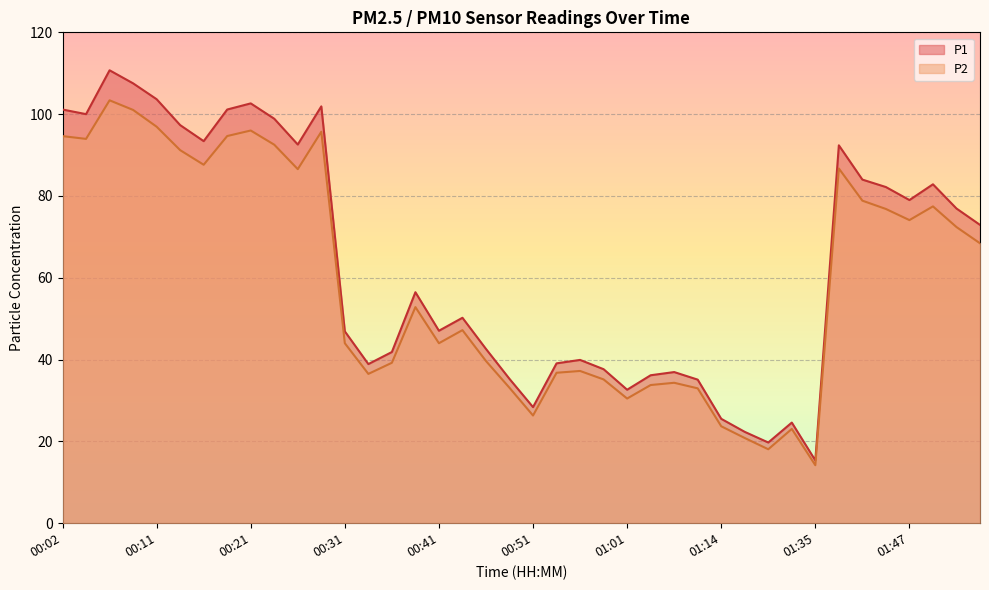

Reading right to left, extract all data points from this chart.

P1: 01:55=72.9	01:52=76.9	01:50=82.8	01:47=79.0	01:45=82.2	01:42=84.0	01:40=92.4	01:35=15.3	01:24=24.6	01:22=19.7	01:17=22.3	01:14=25.5	01:11=35.1	01:06=37.0	01:03=36.2	01:01=32.6	00:58=37.6	00:56=39.9	00:53=39.1	00:51=28.4	00:48=35.3	00:46=42.6	00:44=50.2	00:41=47.0	00:39=56.5	00:36=41.9	00:34=38.9	00:31=46.9	00:29=101.9	00:26=92.6	00:24=98.9	00:21=102.6	00:19=101.1	00:16=93.4	00:14=97.3	00:11=103.7	00:09=107.5	00:07=110.7	00:04=100.0	00:02=101.1
P2: 01:55=68.4	01:52=72.4	01:50=77.5	01:47=74.1	01:45=76.8	01:42=78.8	01:40=86.7	01:35=14.2	01:24=23.1	01:22=18.1	01:17=20.8	01:14=23.7	01:11=33.0	01:06=34.3	01:03=33.8	01:01=30.5	00:58=35.1	00:56=37.2	00:53=36.8	00:51=26.3	00:48=33.1	00:46=39.6	00:44=47.2	00:41=44.0	00:39=52.8	00:36=39.2	00:34=36.5	00:31=44.0	00:29=95.7	00:26=86.5	00:24=92.5	00:21=96.0	00:19=94.7	00:16=87.6	00:14=91.2	00:11=96.9	00:09=101.0	00:07=103.4	00:04=94.0	00:02=94.6